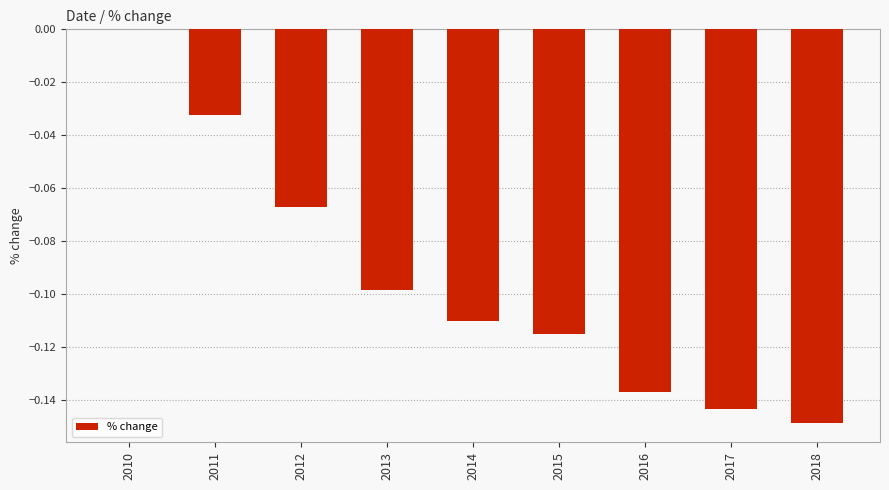

Is it true that the value at 2010 is 0.0?

True